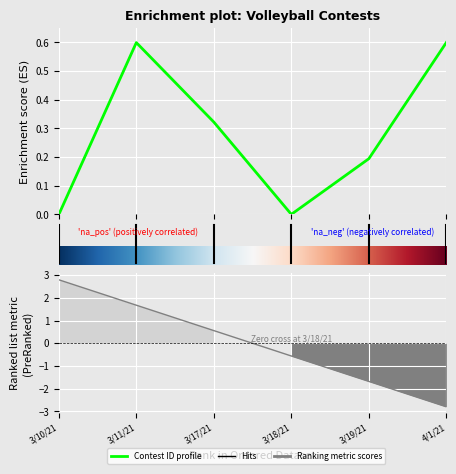

How many data points does each series have?

6